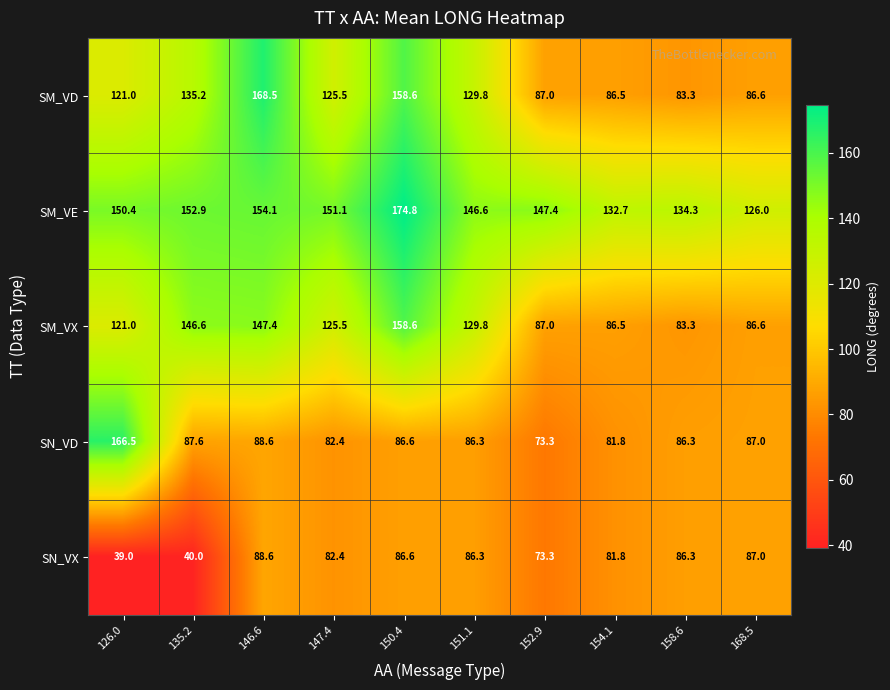

List the series in order of their peak value, highest first.

SM_VE, SM_VD, SN_VD, SM_VX, SN_VX